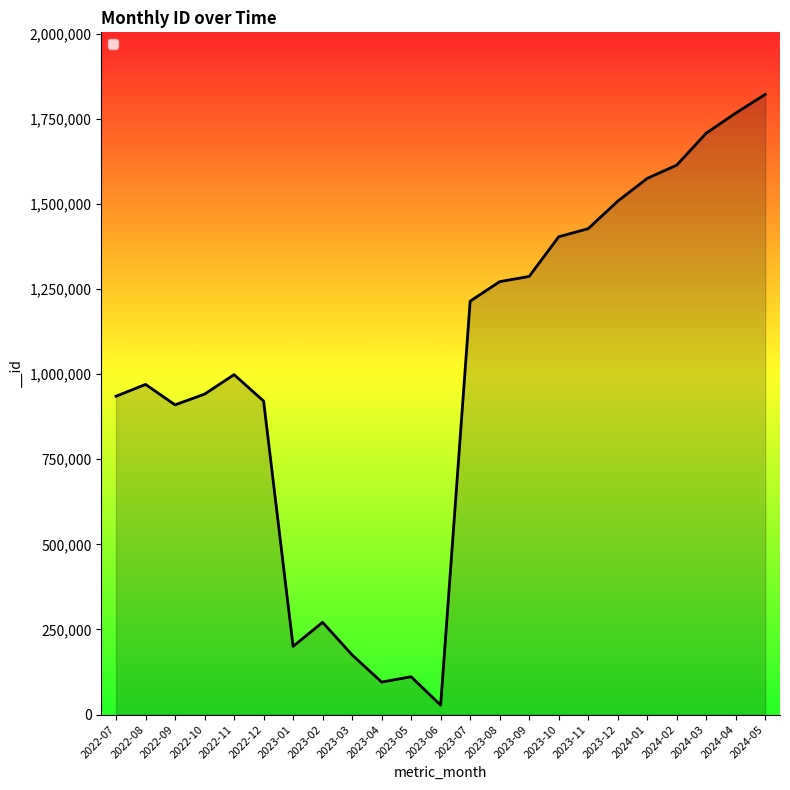

The value at 2023-09 is 1783415. True or false?

False